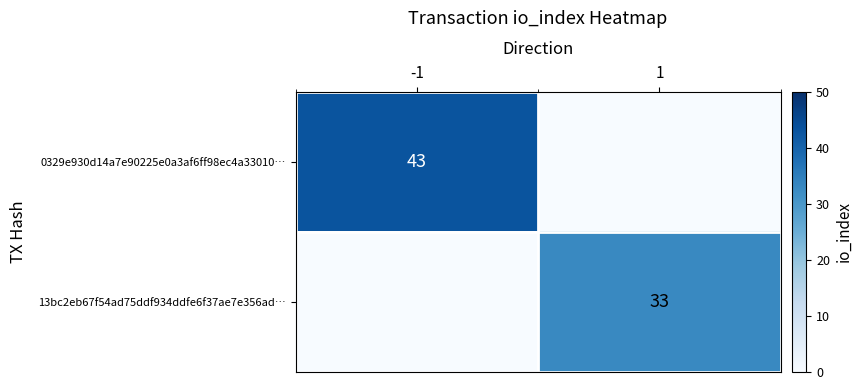

The 13bc2eb67f54ad75ddf934ddfe6f37ae7e356ad… series shows 33 at 1. True or false?

True